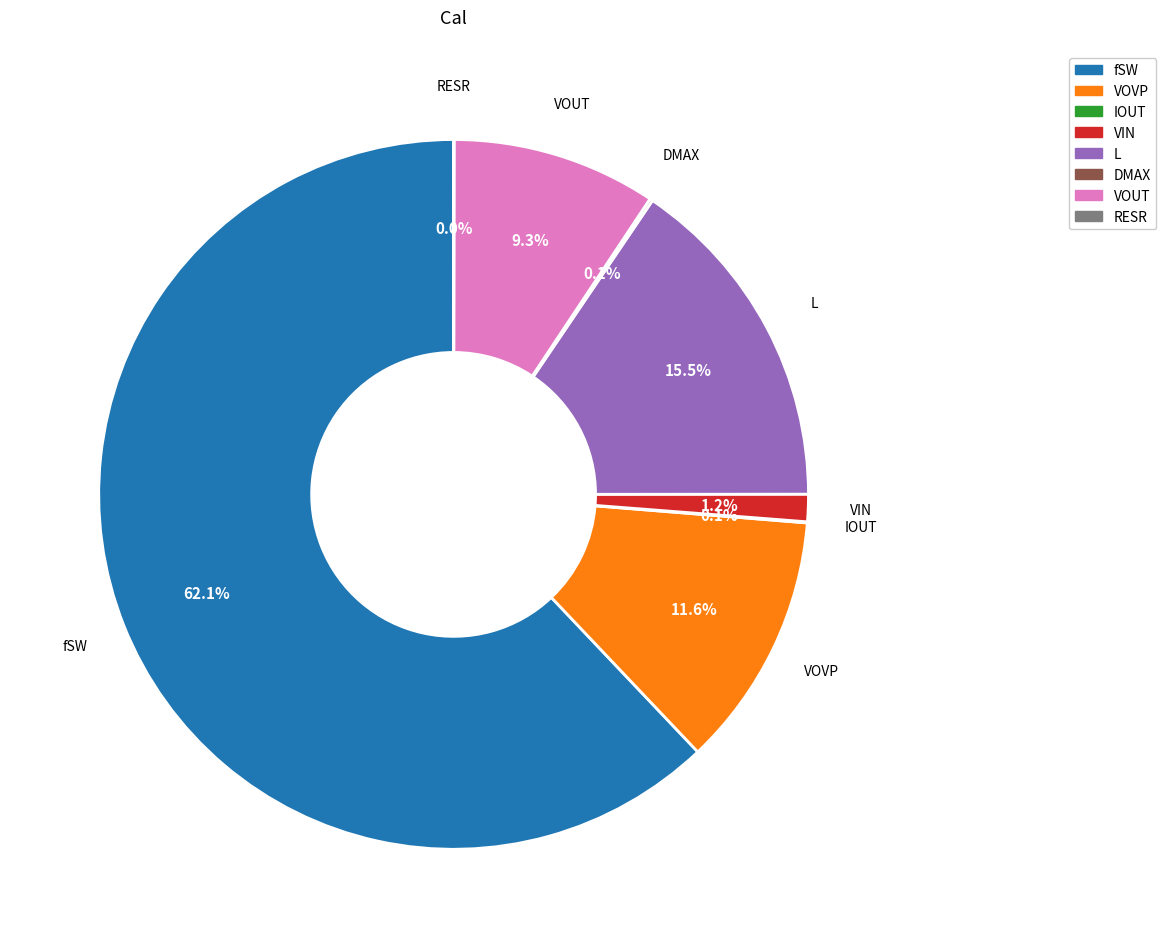

Which slice is the largest?

fSW